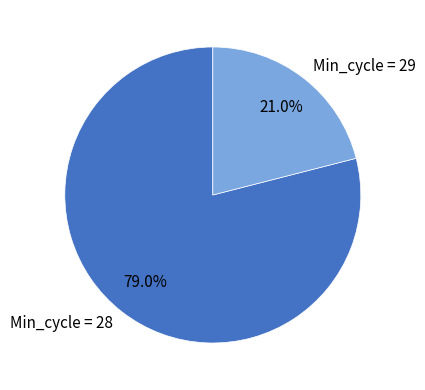

Approximately how many times larger is the value at Min_cycle = 29 compared to Min_cycle = 28?

0.3